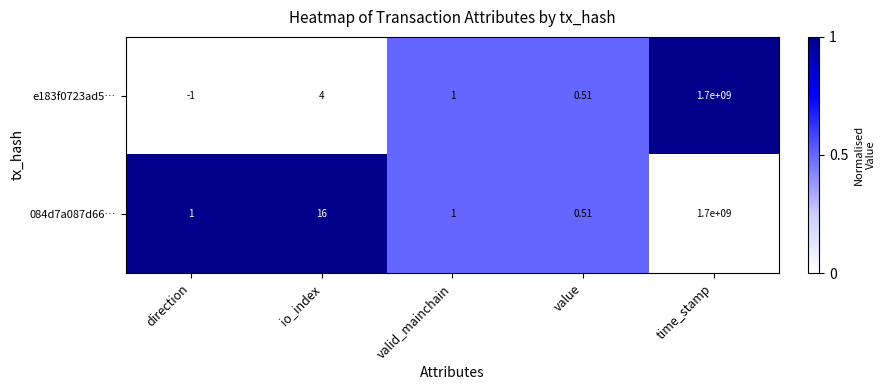

Is the value of 084d7a087d66… at direction greater than the value of e183f0723ad5… at value?

Yes